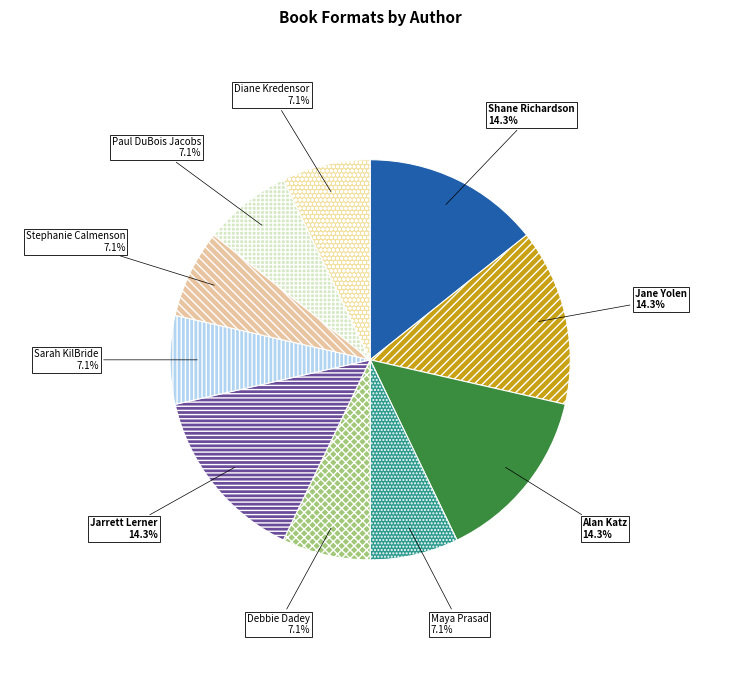

Is Alan Katz the majority of the pie?

No